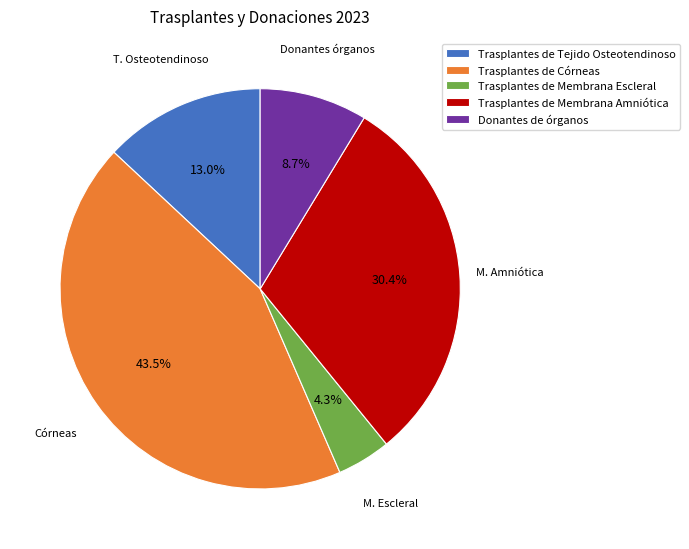

Rank the categories by value from lowest to highest.

Trasplantes de Membrana Escleral, Donantes de órganos, Trasplantes de Tejido Osteotendinoso, Trasplantes de Membrana Amniótica, Trasplantes de Córneas